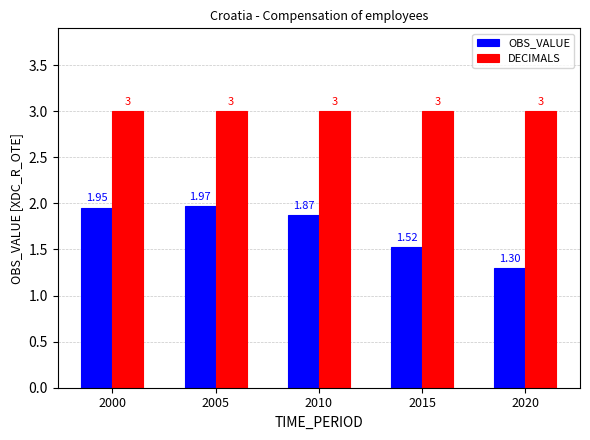

What is the sum of all DECIMALS values?

15.0